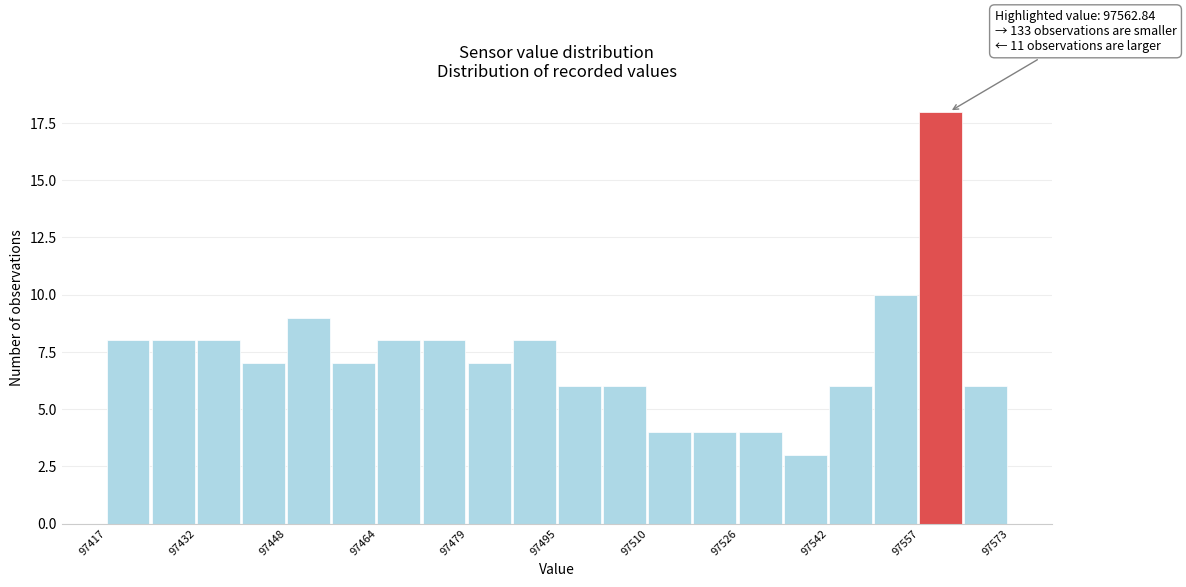

Read against the x-axis, roughly where is the centre of the tallest bar?

97562